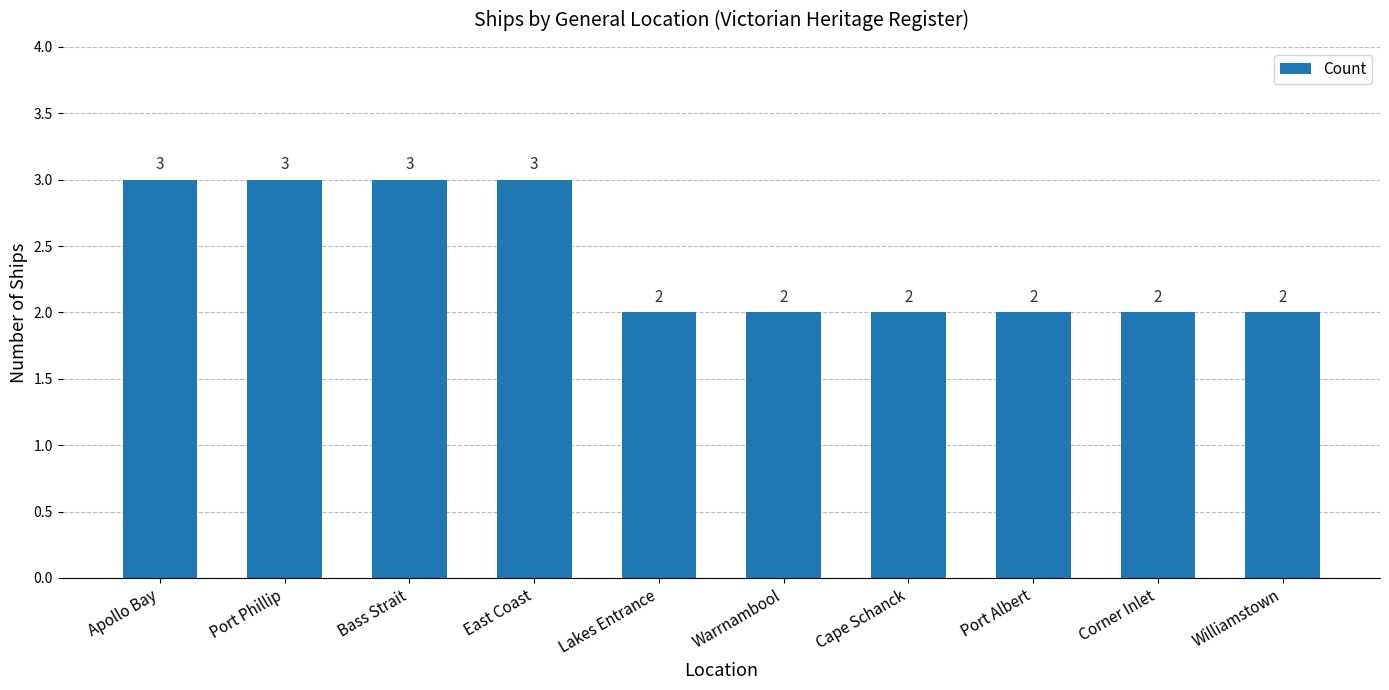

How many categories are shown in the chart?

10